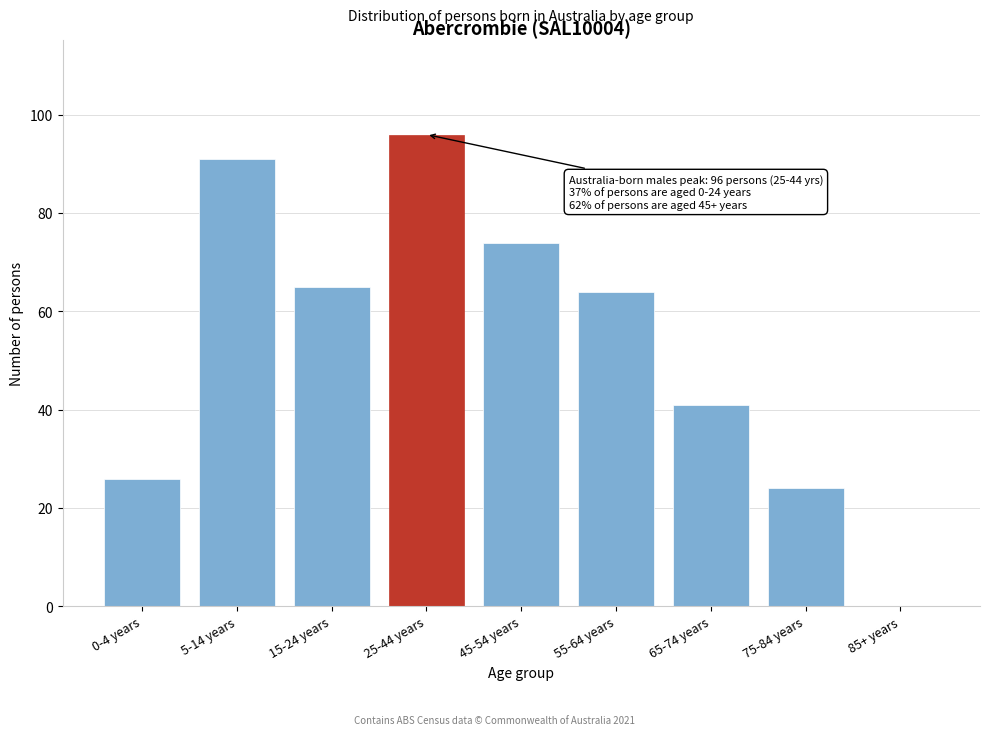

Reading right to left, transcribe all the data shown in this chart.

85+ years=0	75-84 years=24	65-74 years=41	55-64 years=64	45-54 years=74	25-44 years=96	15-24 years=65	5-14 years=91	0-4 years=26